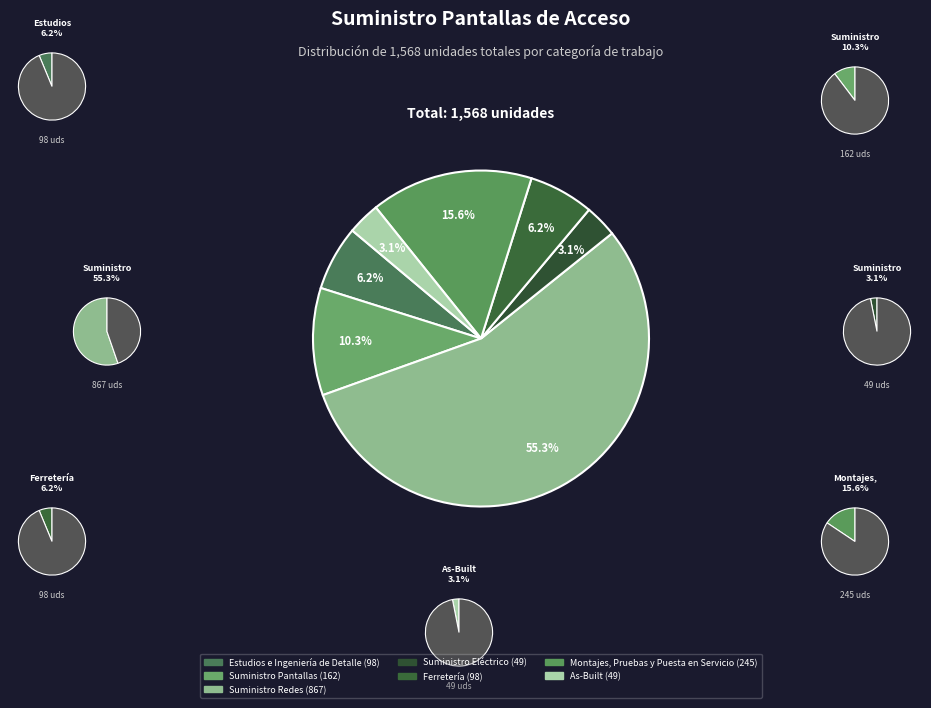

Which slice is the largest?

Suministro Redes